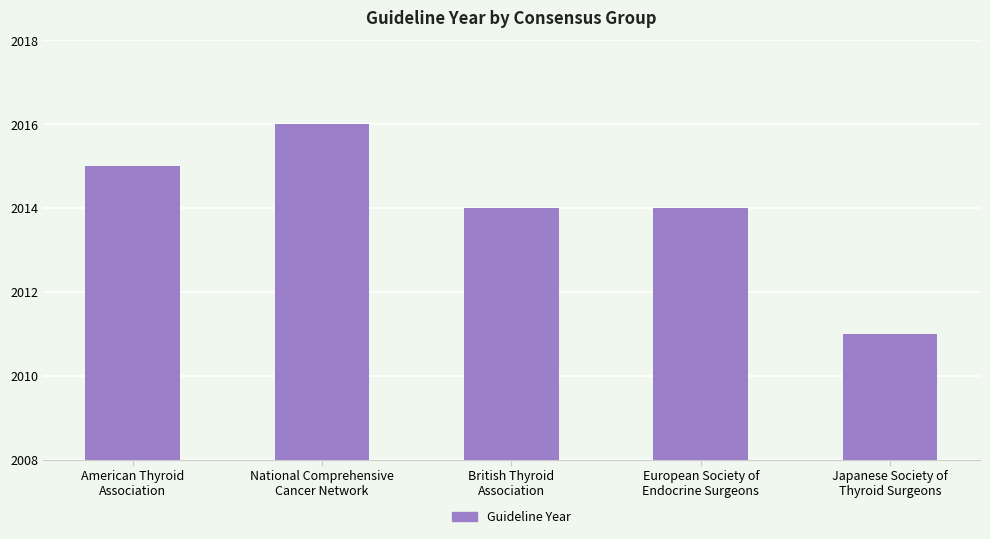

What is the minimum value shown in the chart?

2011